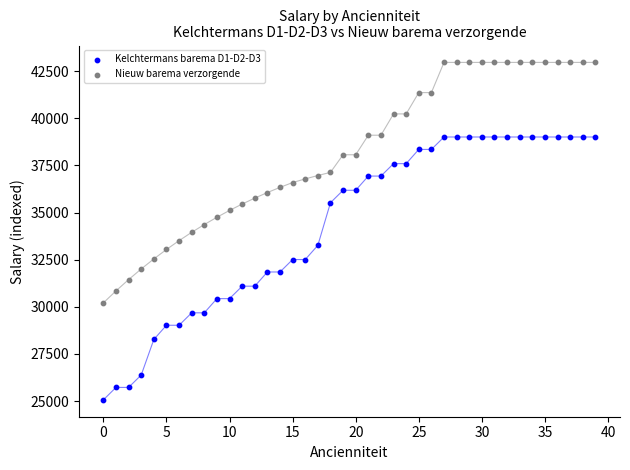

Which series reaches the maximum Y coordinate?

Nieuw barema verzorgende